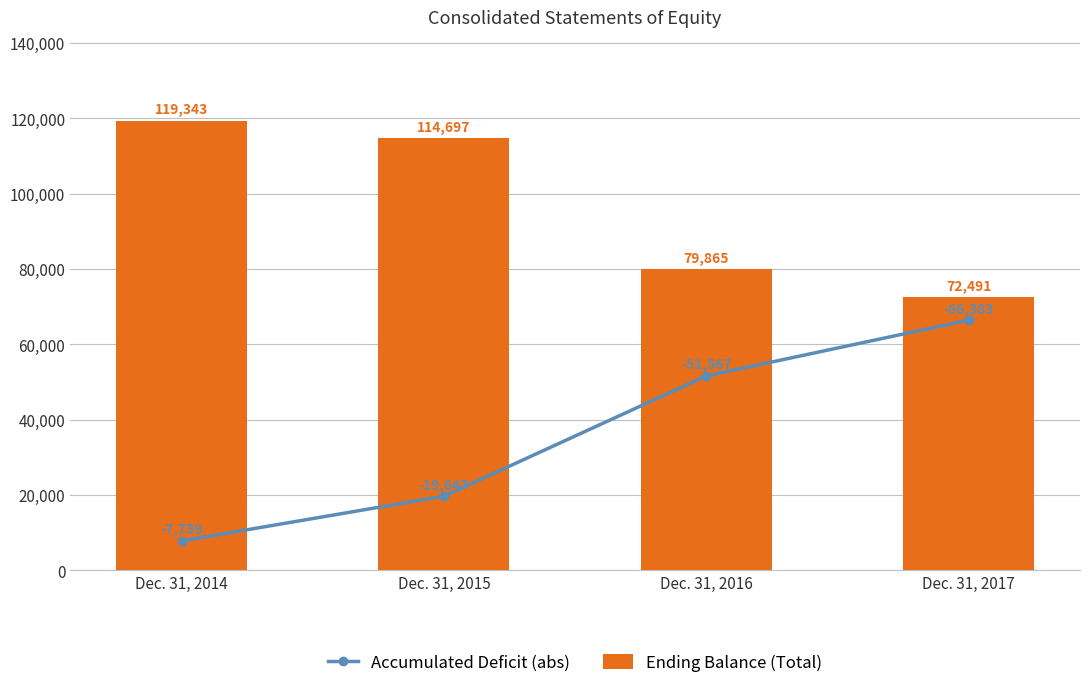

At which label is Ending Balance (Total) closest to 95917?

Dec. 31, 2016